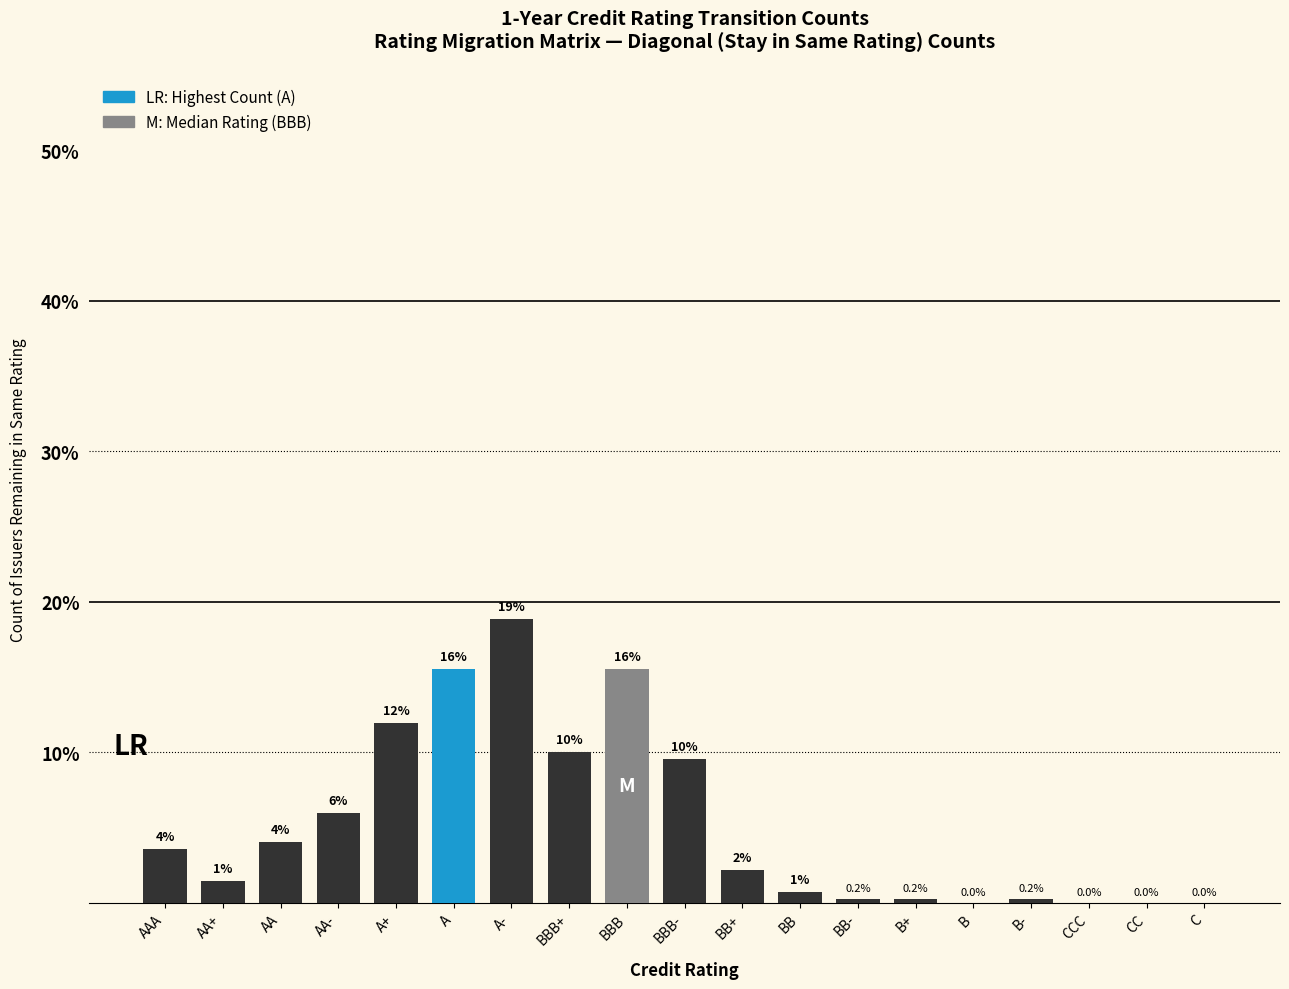

The value at AA is 2.2. True or false?

False